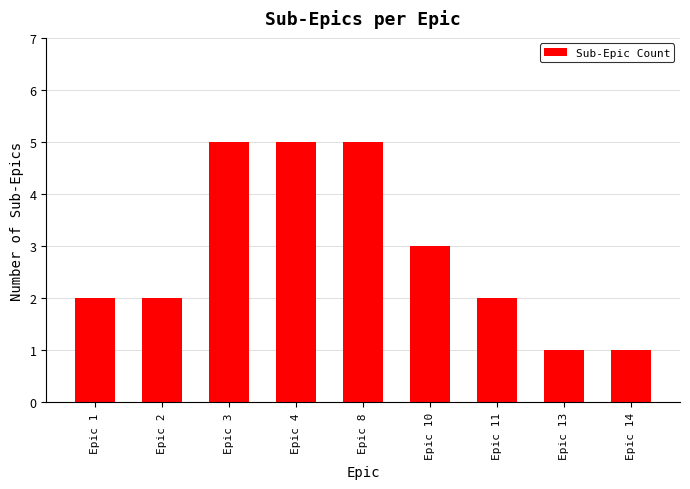

Reading left to right, transcribe all the data shown in this chart.

Epic 1=2	Epic 2=2	Epic 3=5	Epic 4=5	Epic 8=5	Epic 10=3	Epic 11=2	Epic 13=1	Epic 14=1